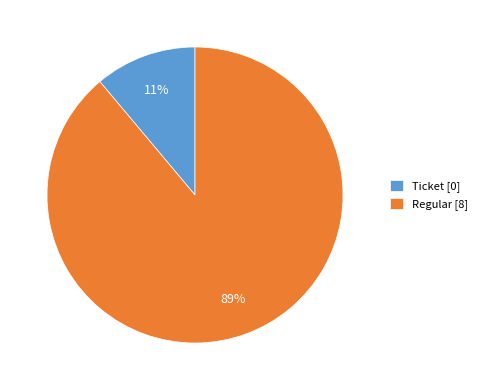

Which slice represents more than half of the pie?

Regular [8]